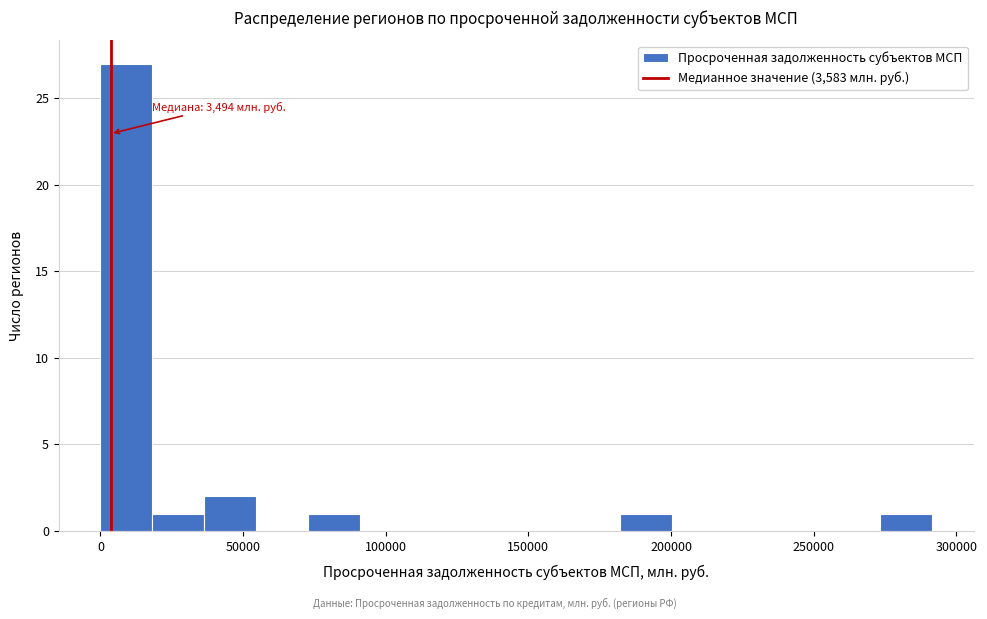

Read against the x-axis, roughly where is the centre of the tallest bar?

10000